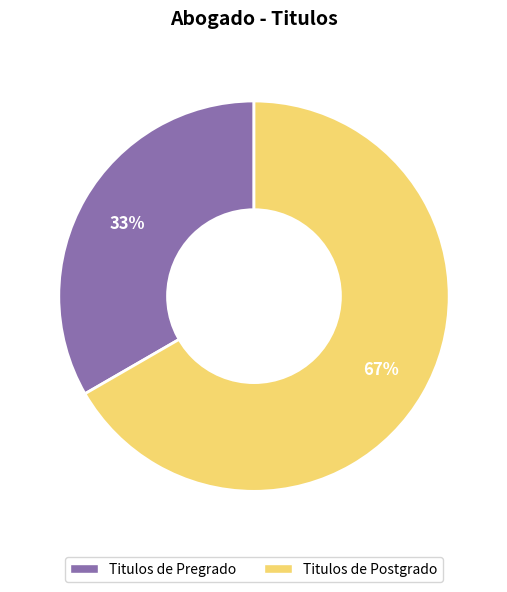

Is there a majority slice in this chart?

Yes